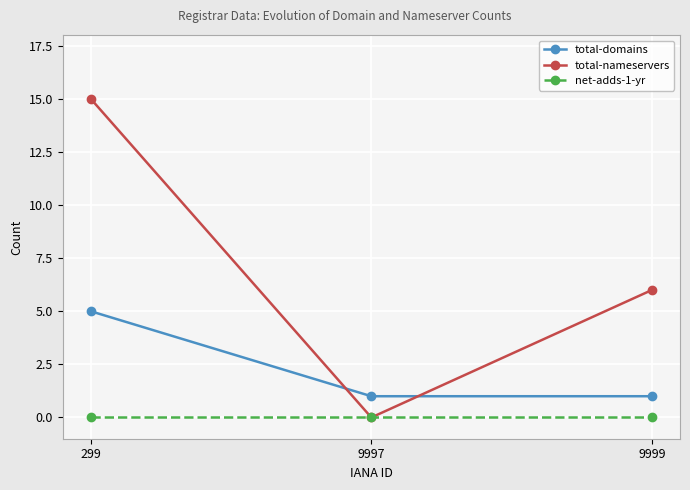

How many lines are shown in the chart?

3